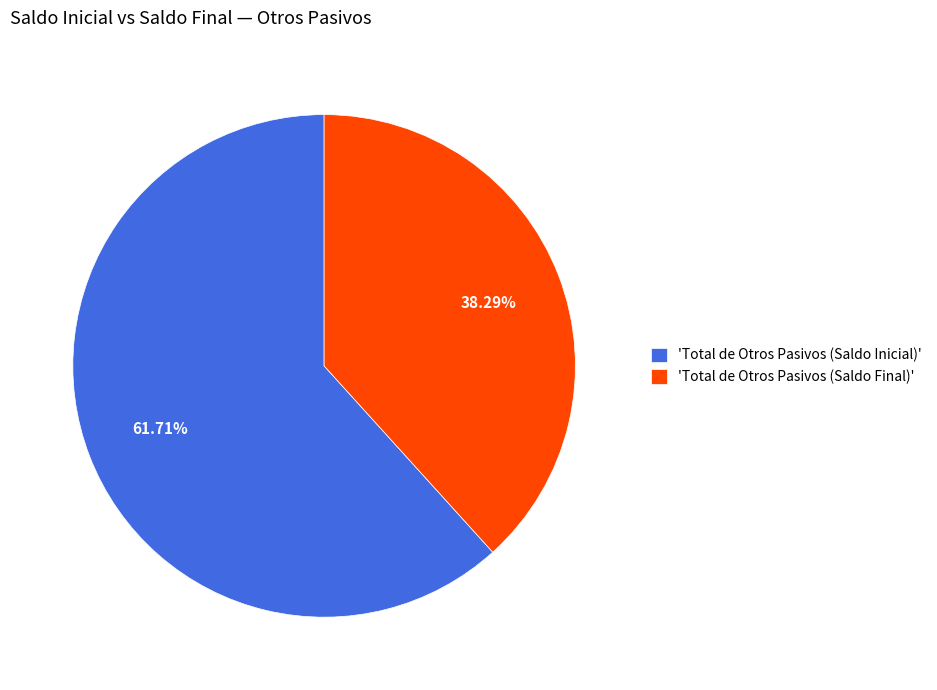

Do 'Total de Otros Pasivos (Saldo Final)' and 'Total de Otros Pasivos (Saldo Inicial)' together represent more than half of the pie?

Yes